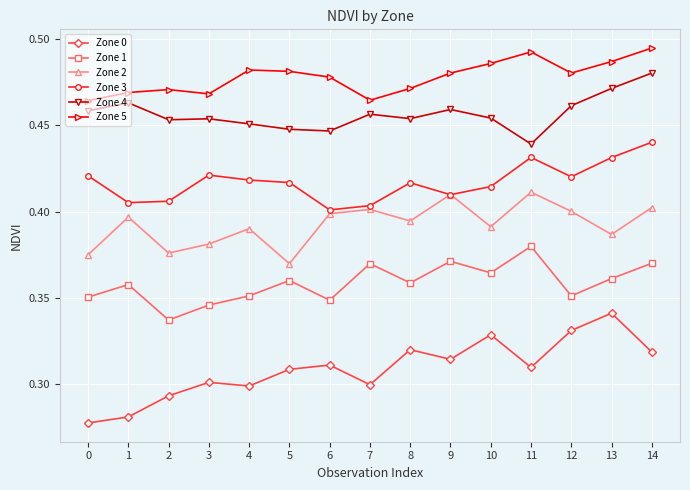

Count the Zone 0 values in the range 0 to 1.

15